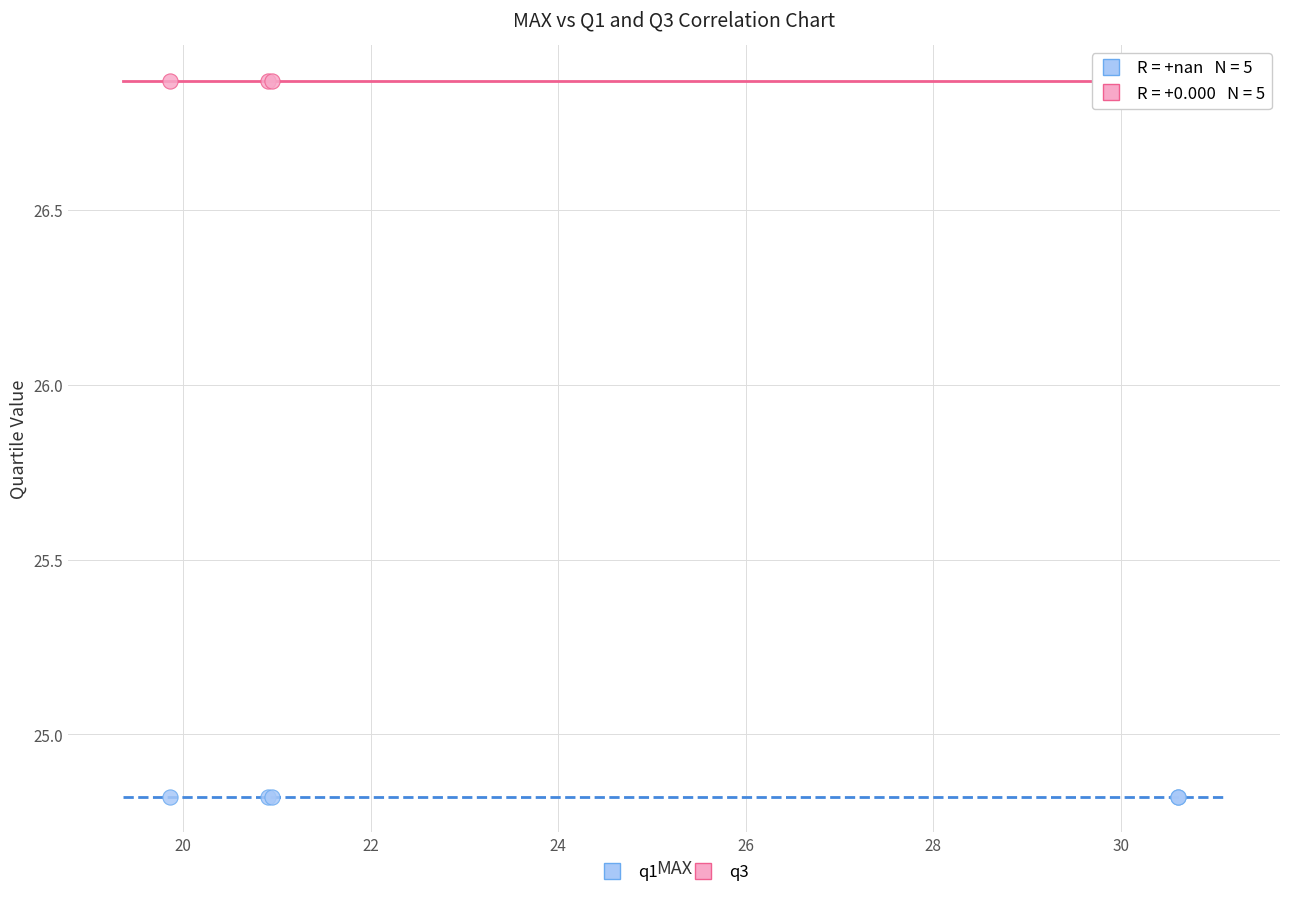

Which series reaches the maximum Y coordinate?

q3